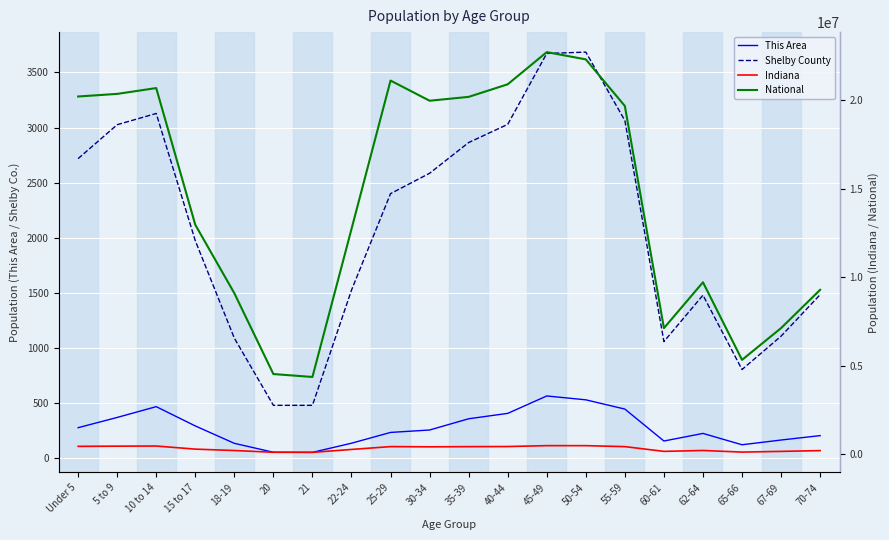

Which series has the widest spread of values?

National